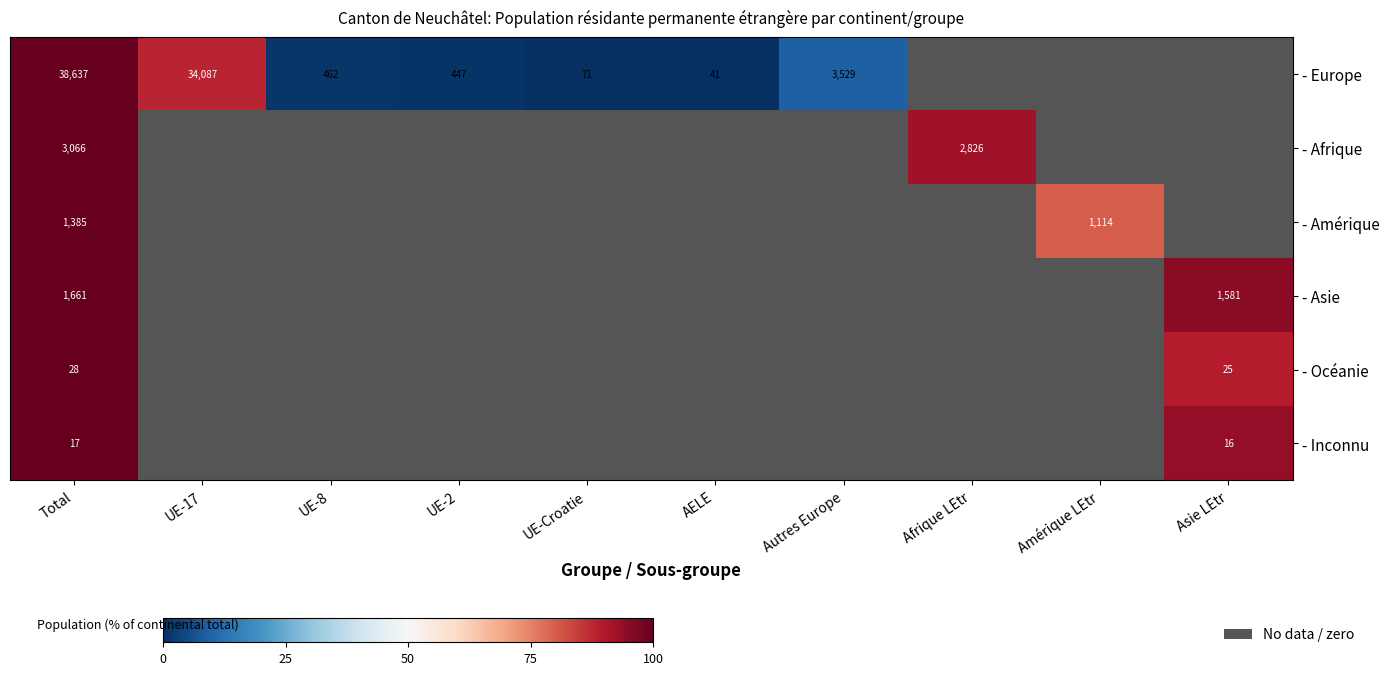

The - Afrique series shows 0.0 at Autres Europe. True or false?

True